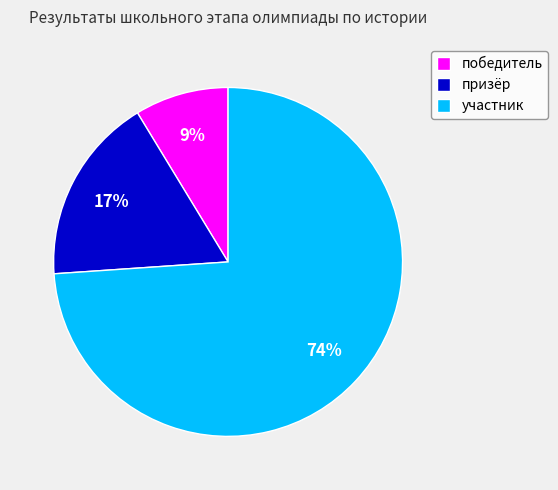

To the nearest percent, what is the average slice percentage?

33%